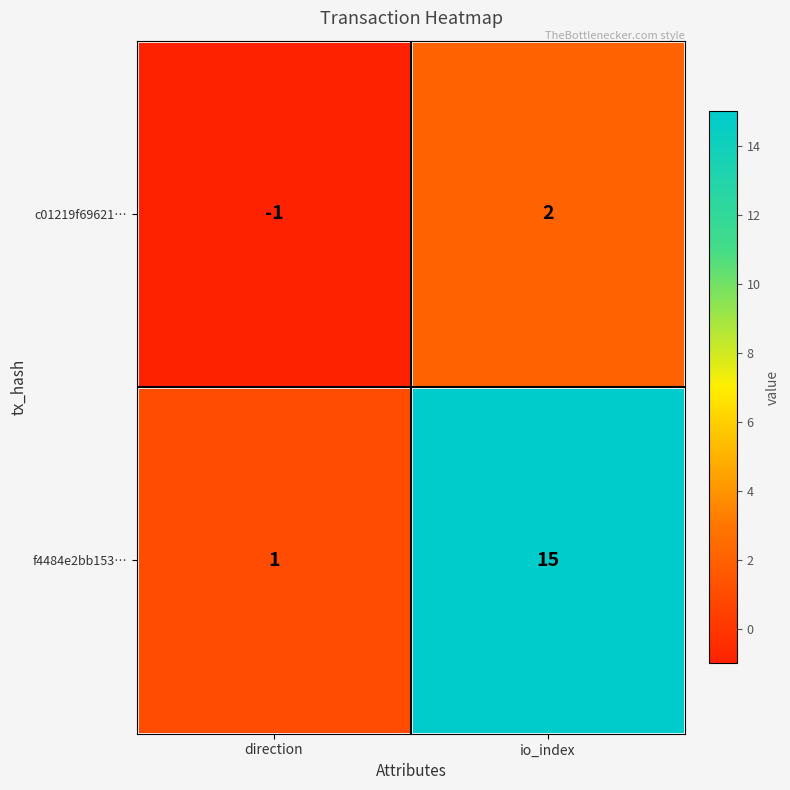

The value of f4484e2bb153… at direction is 2. True or false?

False